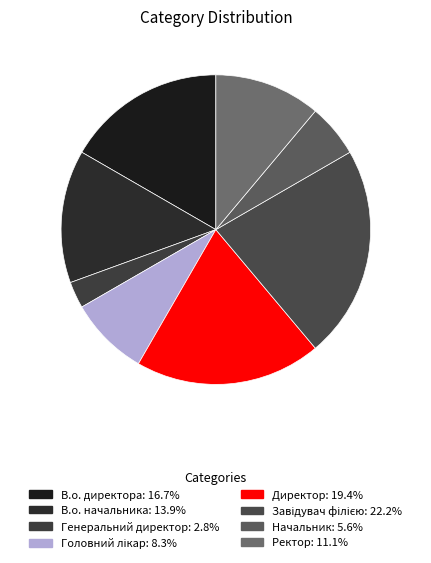

To the nearest percent, what is the average slice percentage?

12%